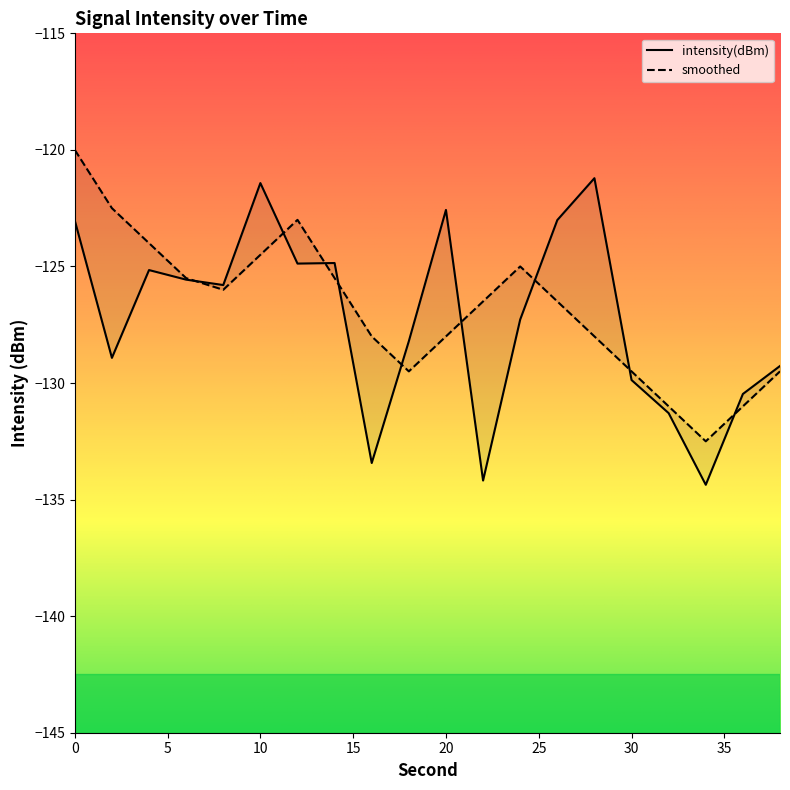

What is the sum of all smoothed values?

-2536.0